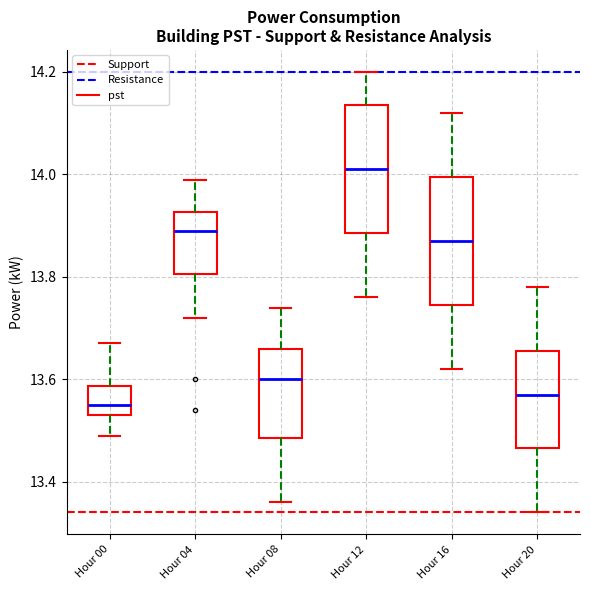

Where does the lower whisker of the box for Hour 12 end on the y-axis? The values are not printed on the chart, so give them approximately, as read against the axis.

13.76